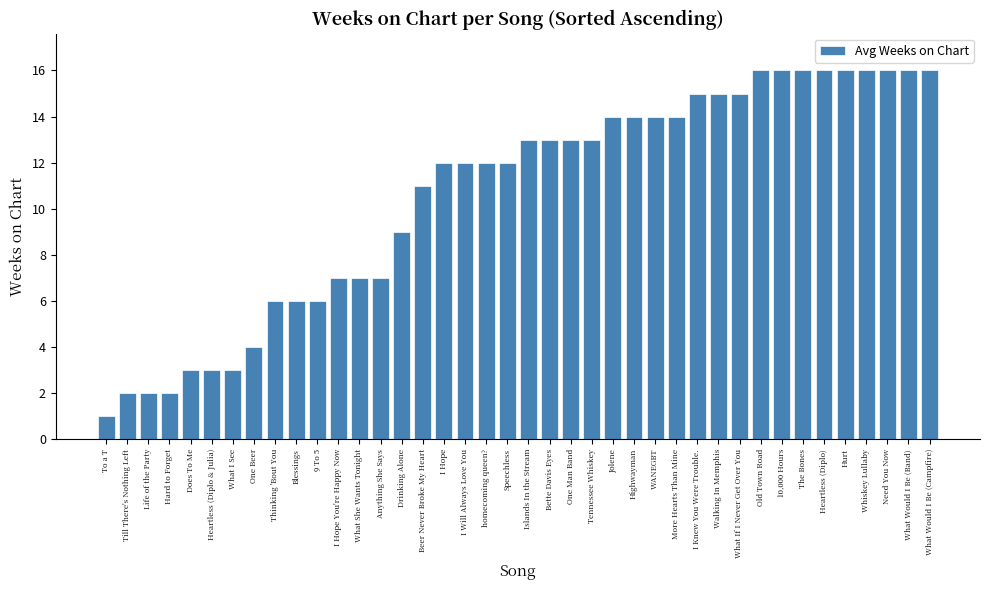

What is the difference between the maximum and minimum values?

15